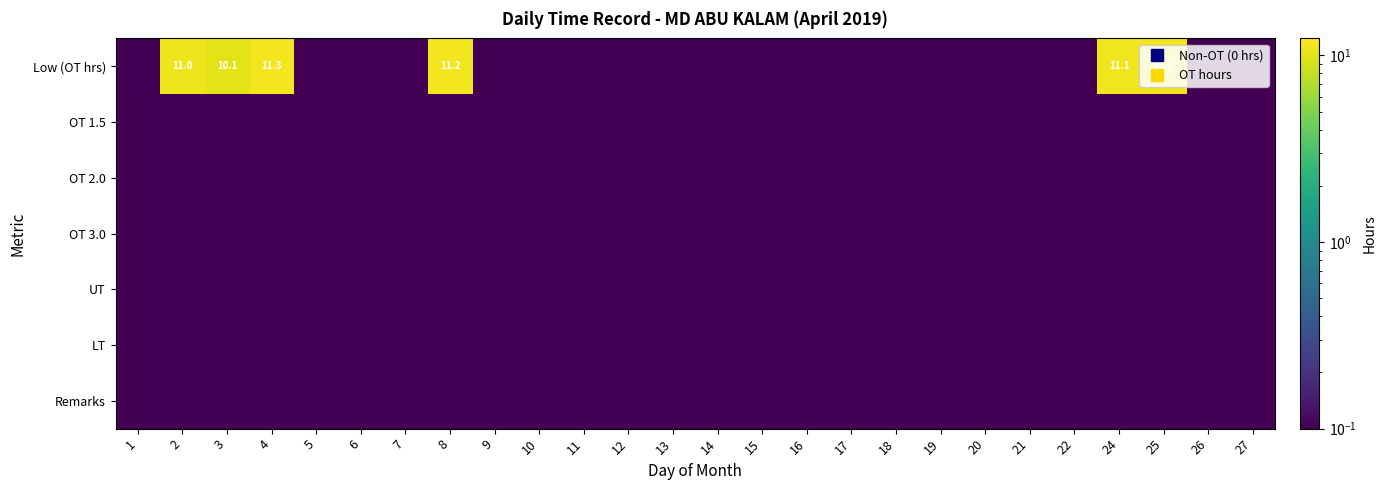

What is the average value of the OT 3.0 series?

0.1